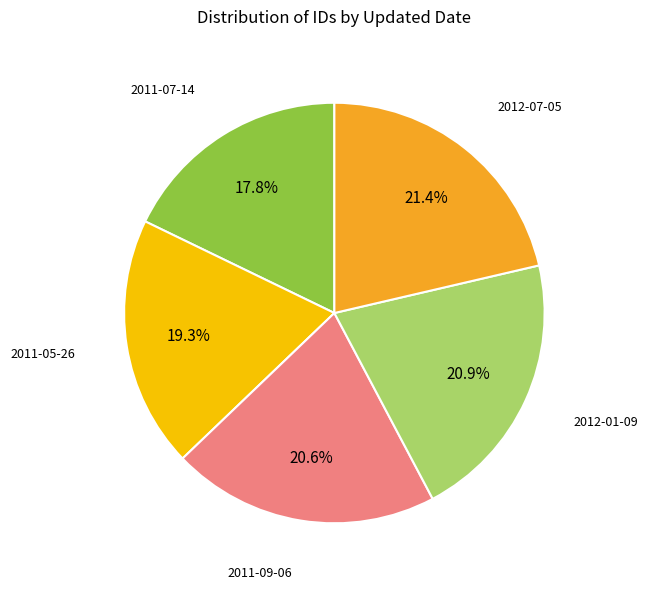

Does any single category account for the majority?

No